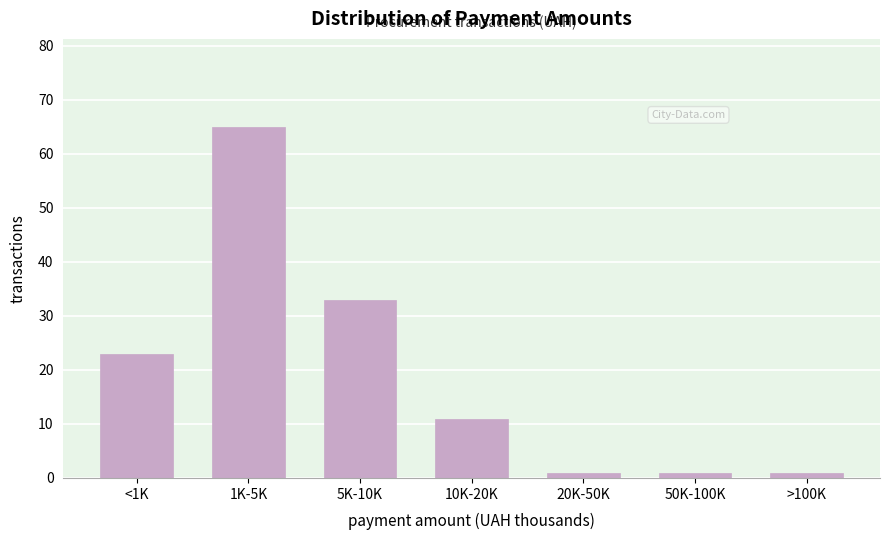

Reading left to right, list all the values displayed in this chart.

23	65	33	11	1	1	1